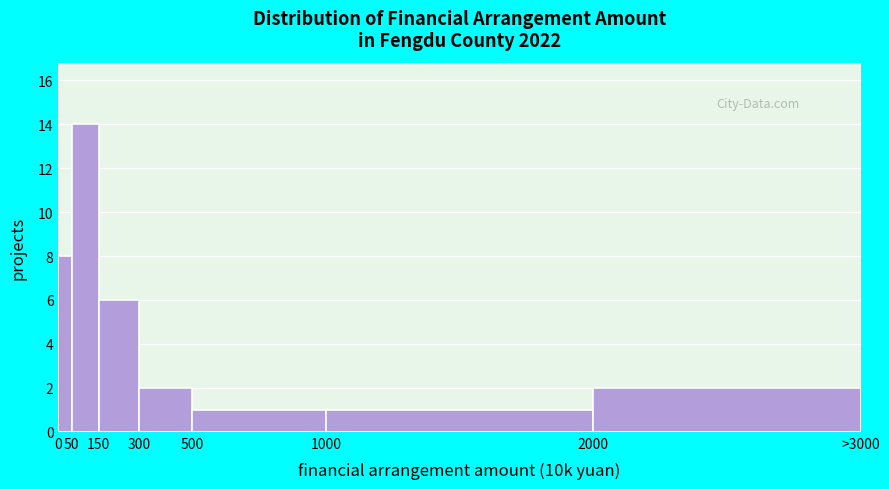

Reading right to left, extract all data points from this chart.

2	1	1	2	6	14	8